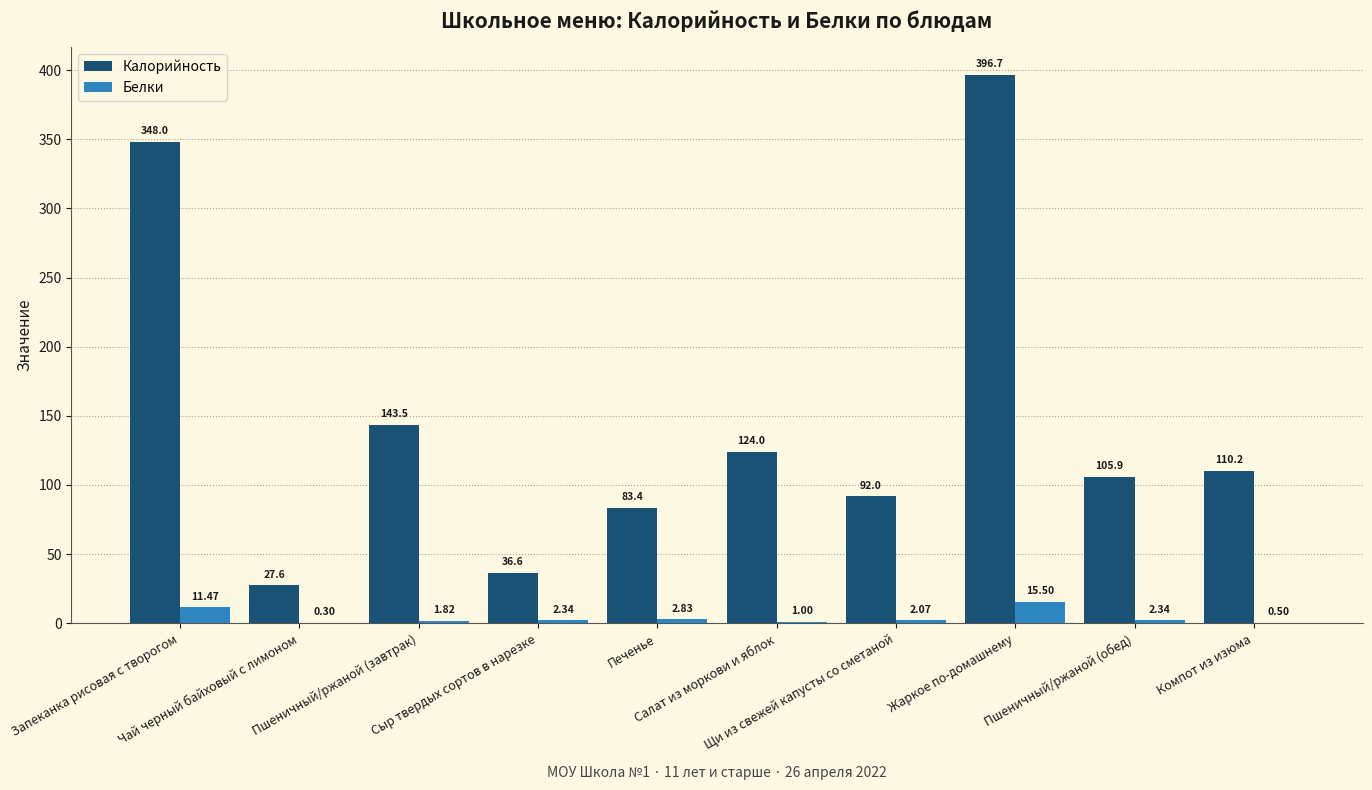

Which category has the highest value in the Калорийность series?

Жаркое по-домашнему